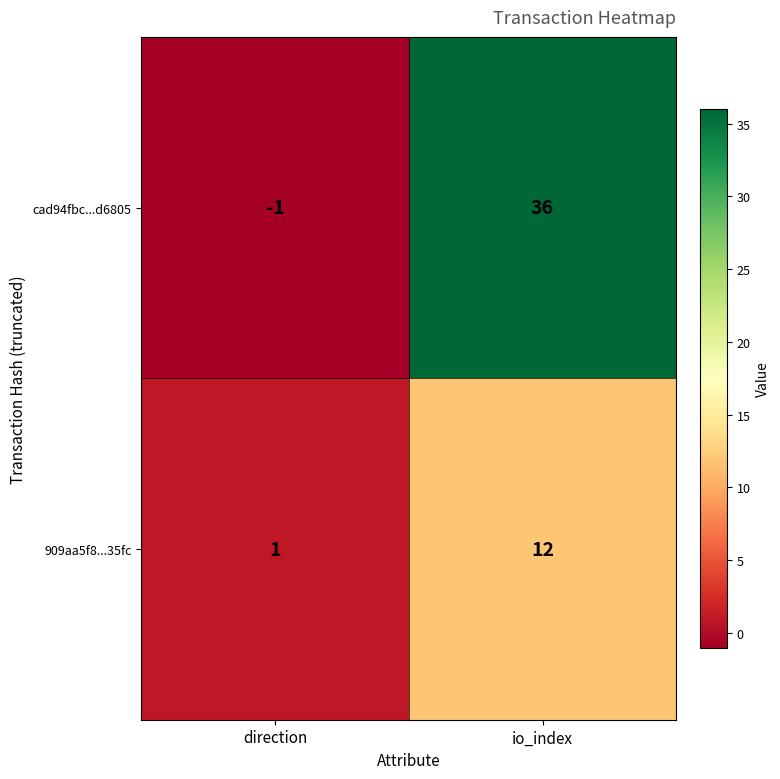

Rank the series at direction from lowest to highest value.

cad94fbc...d6805, 909aa5f8...35fc